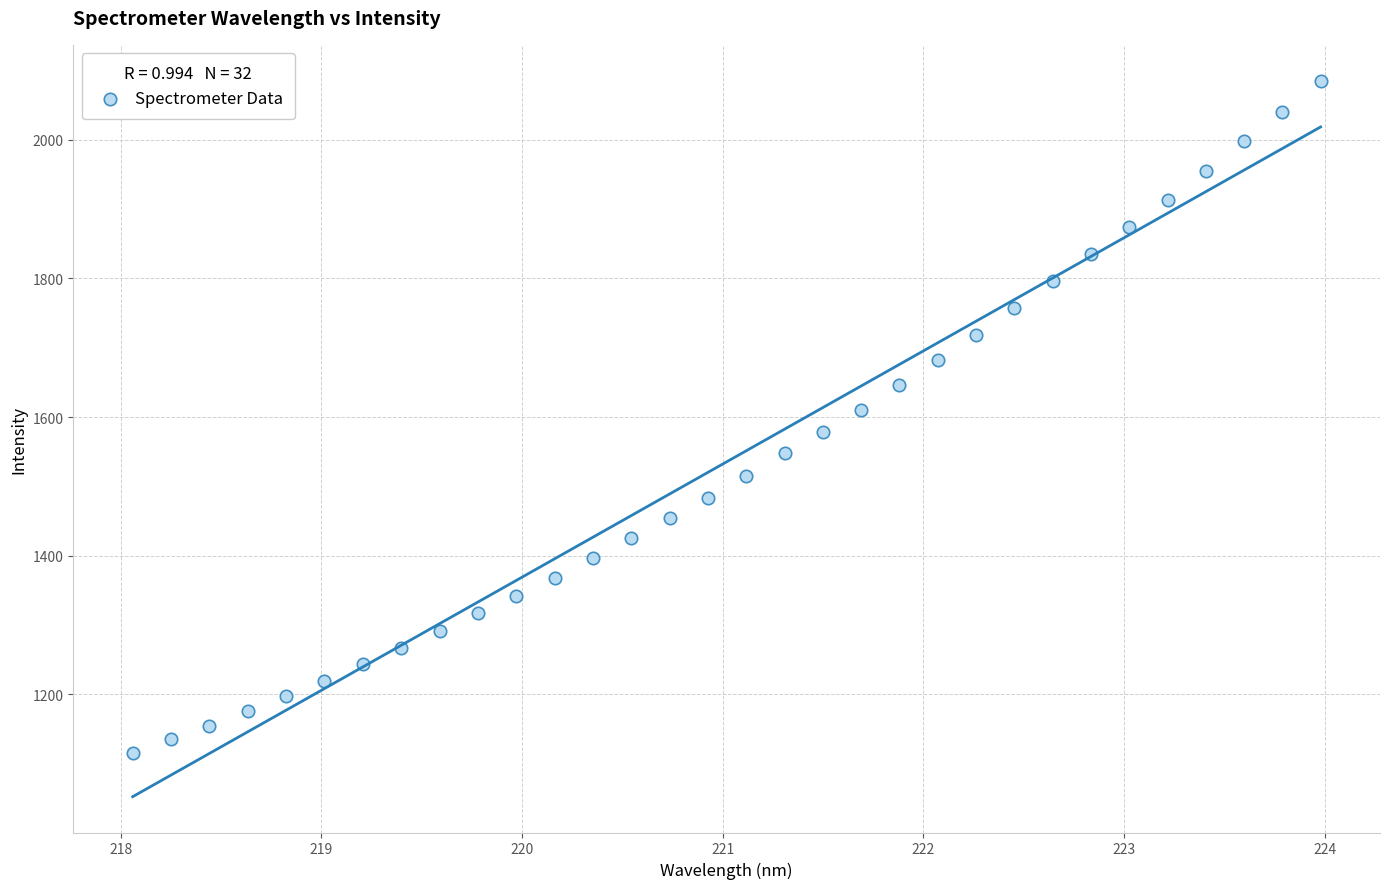

What is the range of X values (max minus min)?

5.9